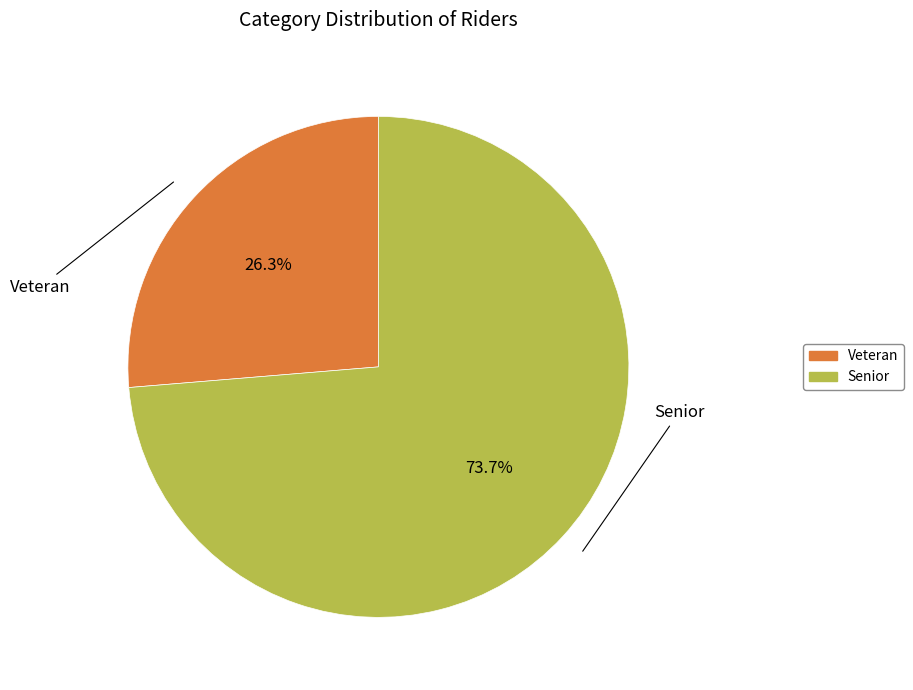

What percentage do Senior and Veteran together represent?

100.0%